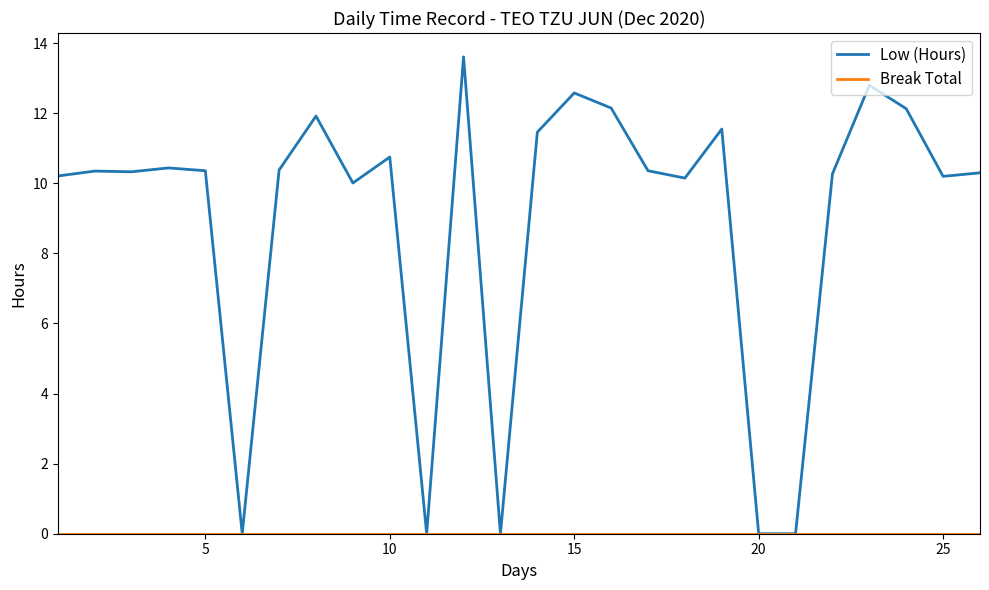

Which series has the largest total across all categories?

Low (Hours)